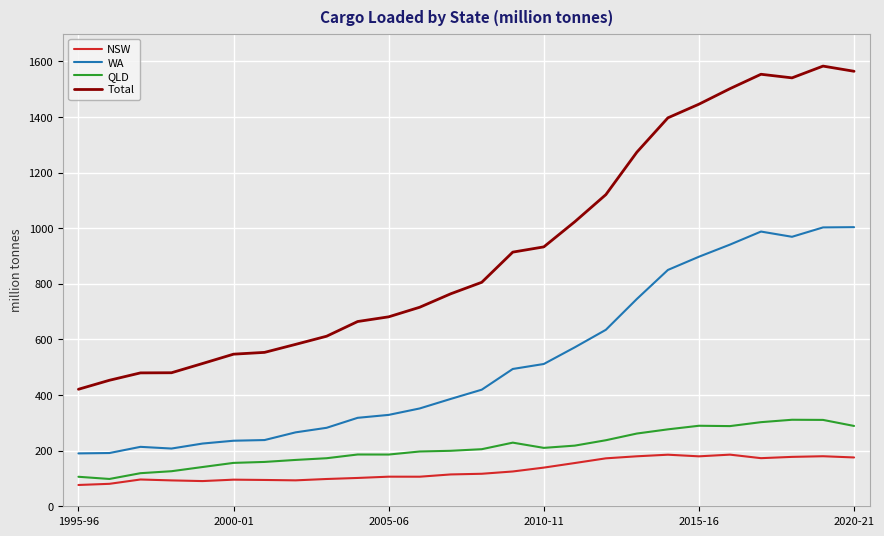

What is the highest value of the NSW series?

185.7